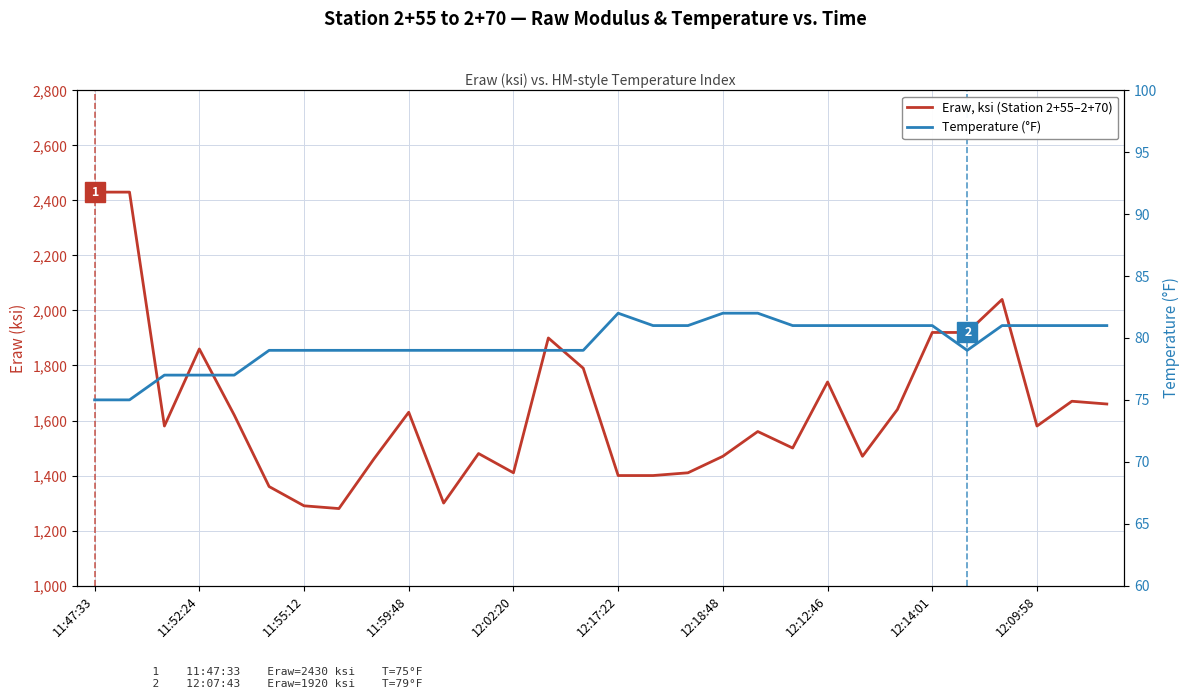

True or false: Eraw, ksi (Station 2+55–2+70) and Temperature (°F) cross at least once.

False